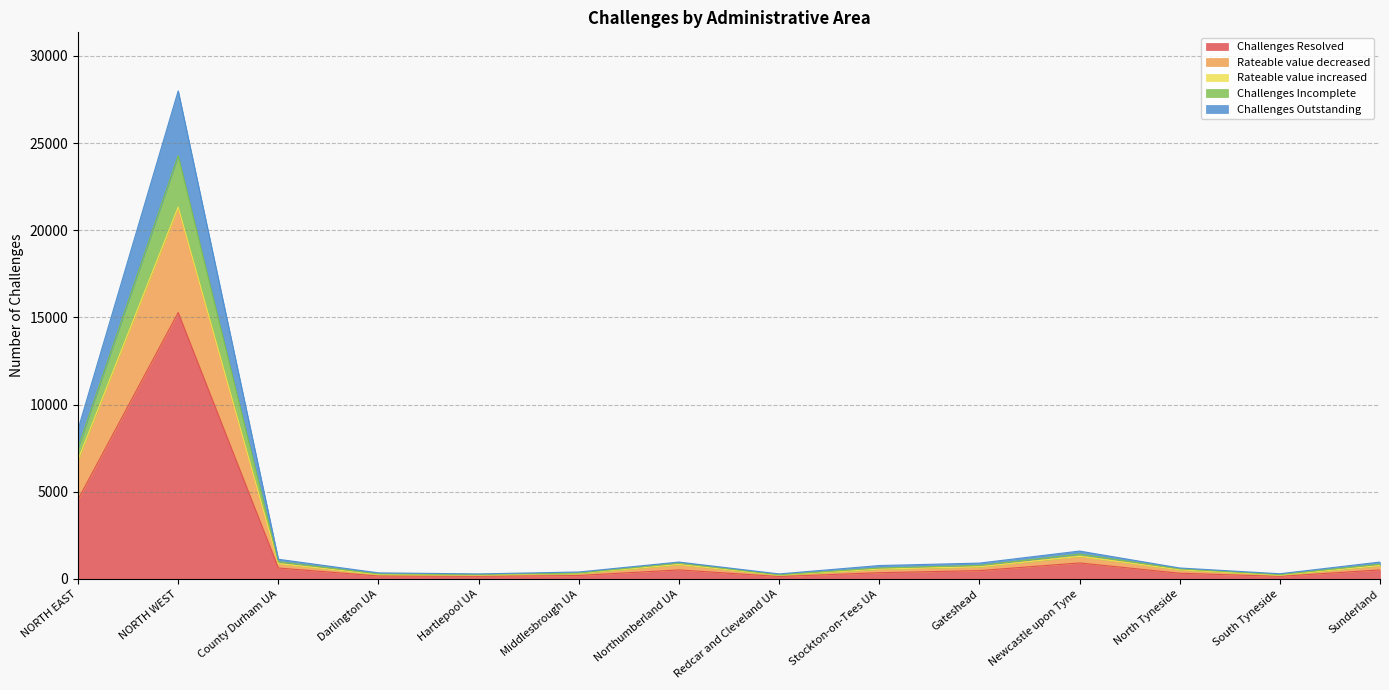

True or false: Challenges Outstanding and Challenges Incomplete cross at least once.

False